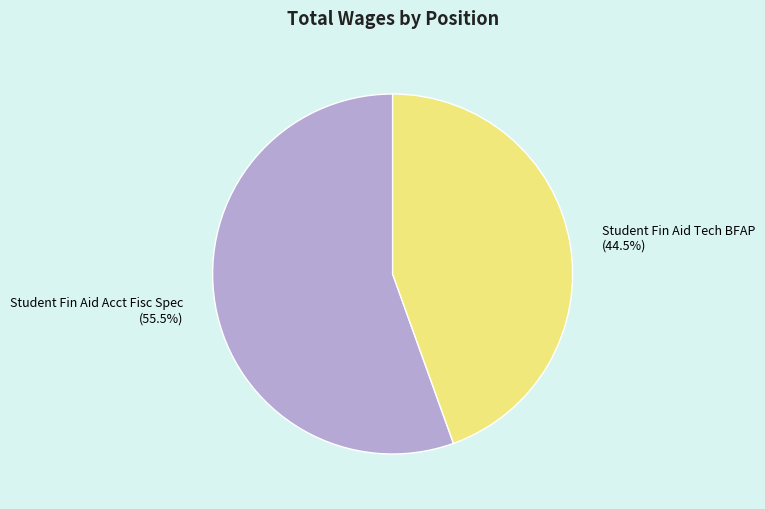

Which slice is the smallest?

Student Fin Aid Tech BFAP